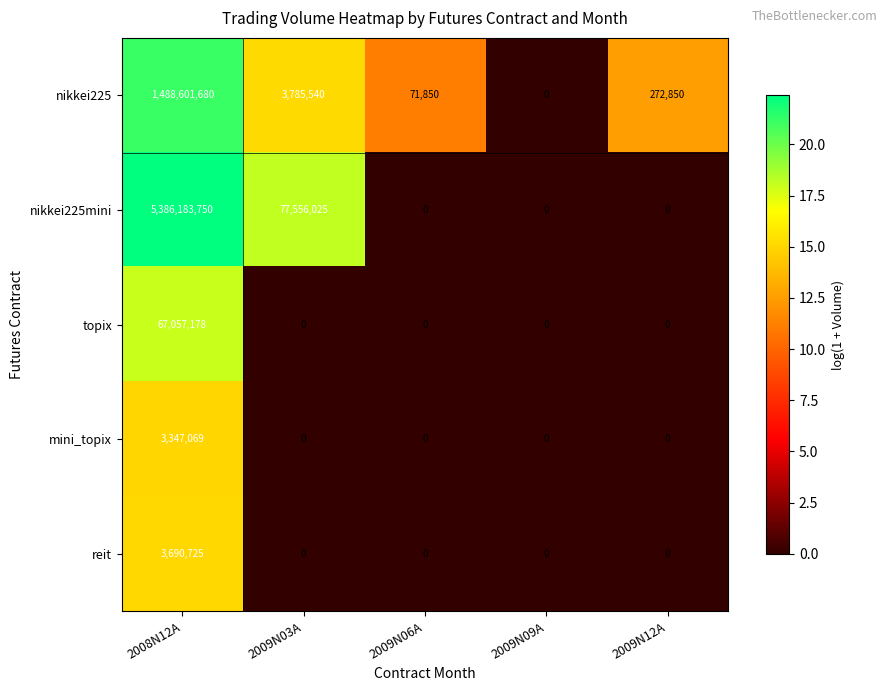

Reading right to left, extract all data points from this chart.

nikkei225: 272850	0	71850	3785540	1488601680
nikkei225mini: 0	0	0	77556025	5386183750
topix: 0	0	0	0	67057178
mini_topix: 0	0	0	0	3347069
reit: 0	0	0	0	3690725